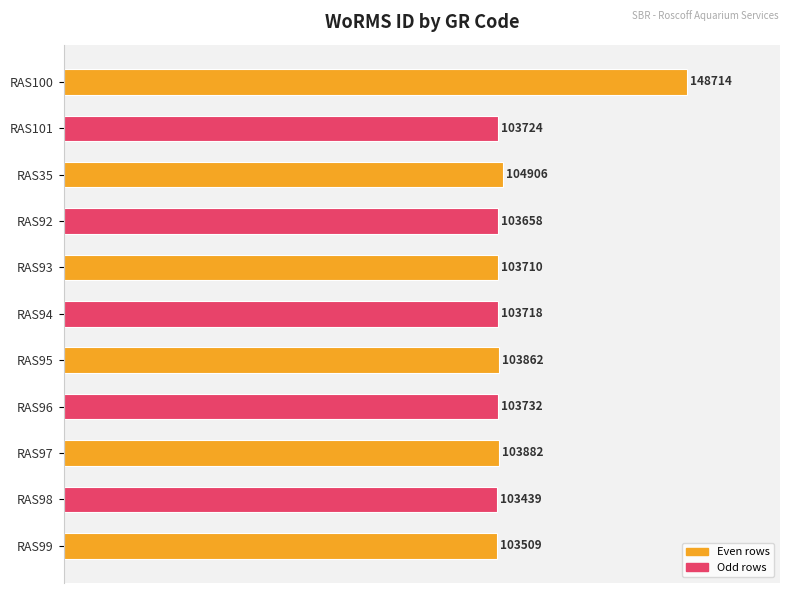

How many bars are there in total?

11